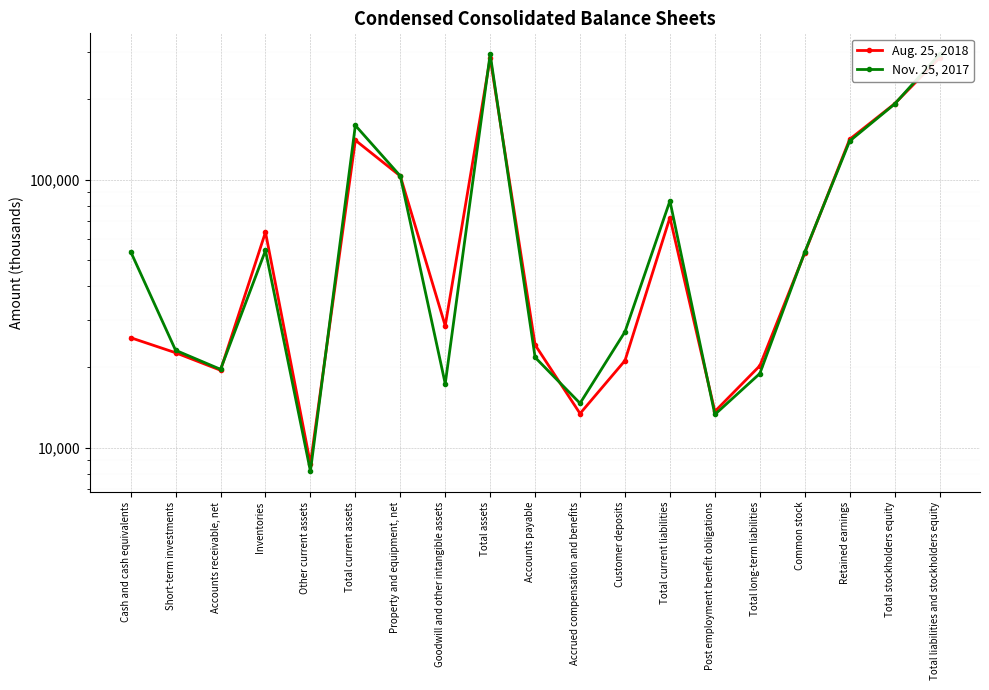

How many interior local peaks does the Nov. 25, 2017 series have?

4